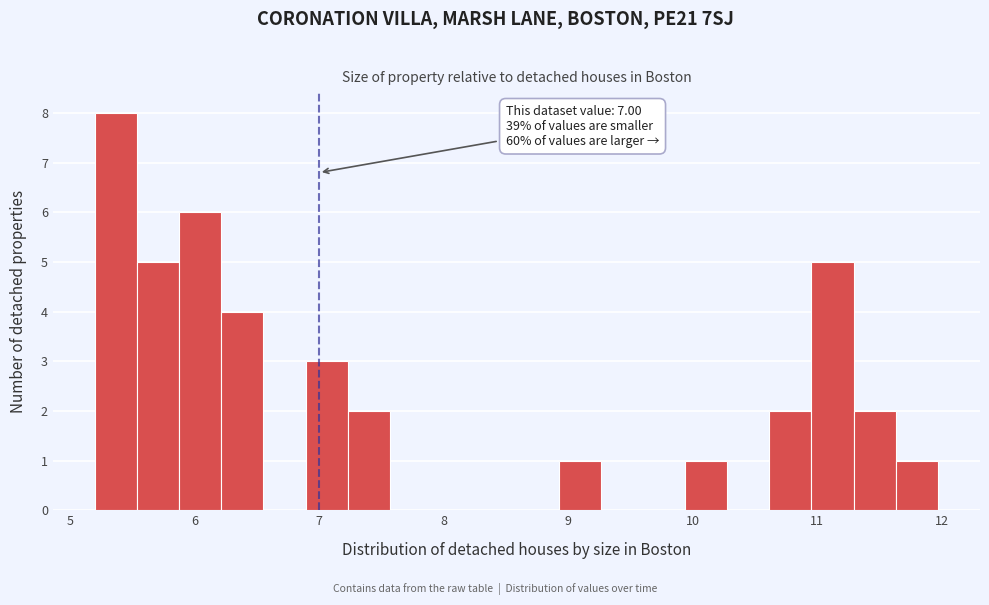

Read against the x-axis, roughly where is the centre of the tallest bar?

5.4